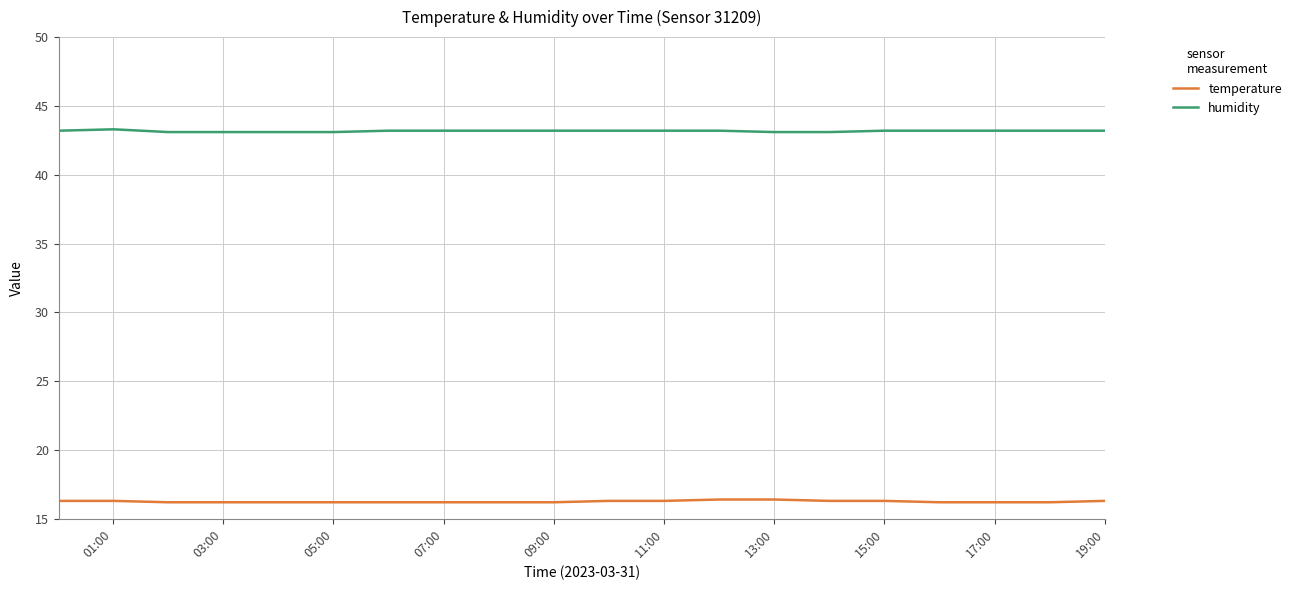

Rank the series by their average value, from highest to lowest.

humidity, temperature